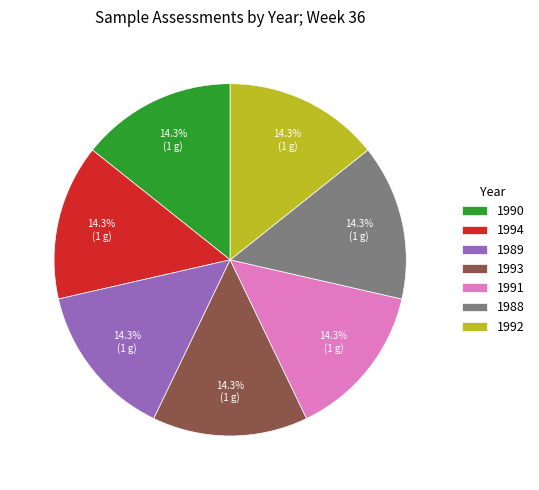

What is the ratio of the value at 1994 to the value at 1990?

1.0